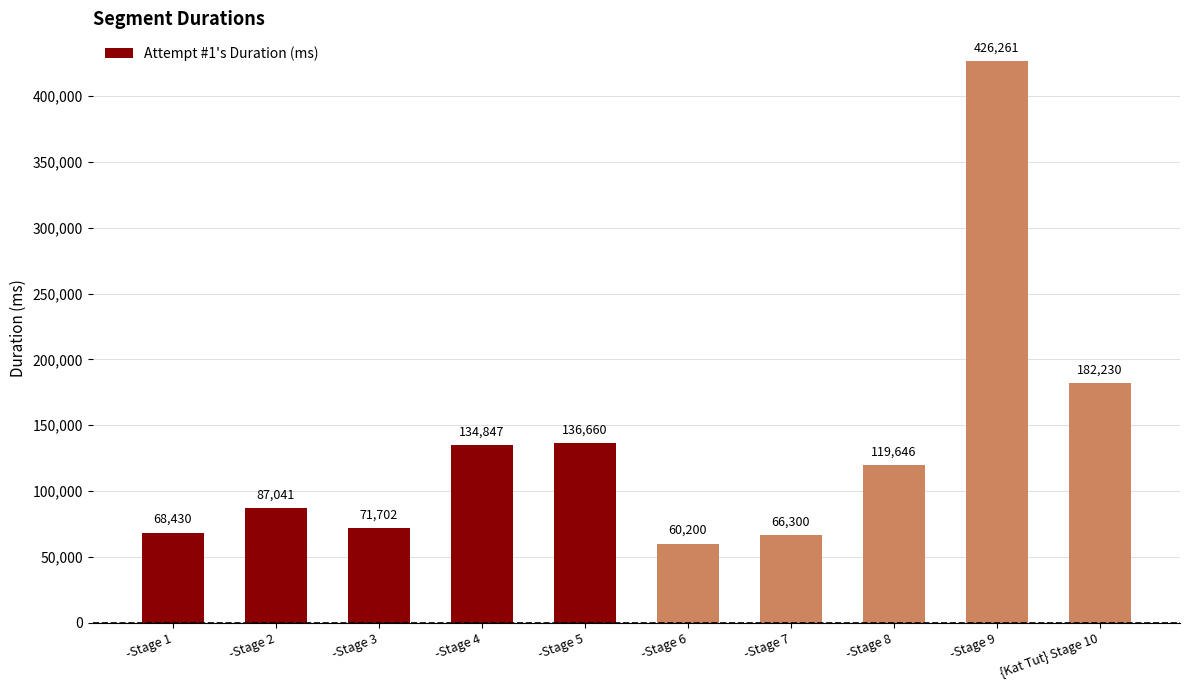

What is the value of the 10th bar from the left?

182230